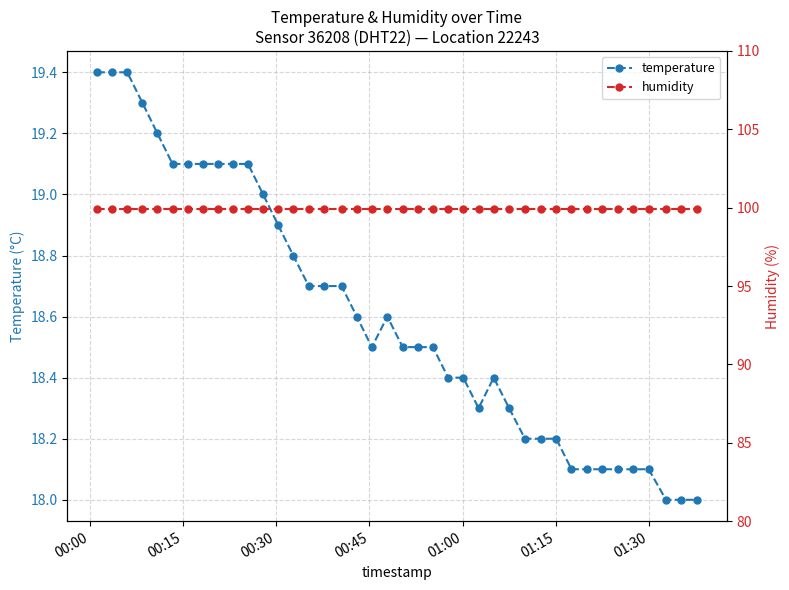

What is the value of the temperature point at the 17th from the left?

18.7